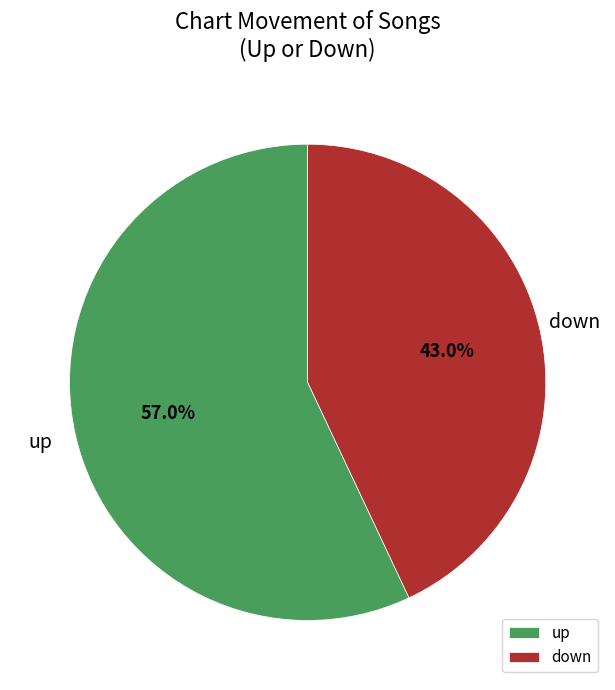

Rank the categories by value from lowest to highest.

down, up